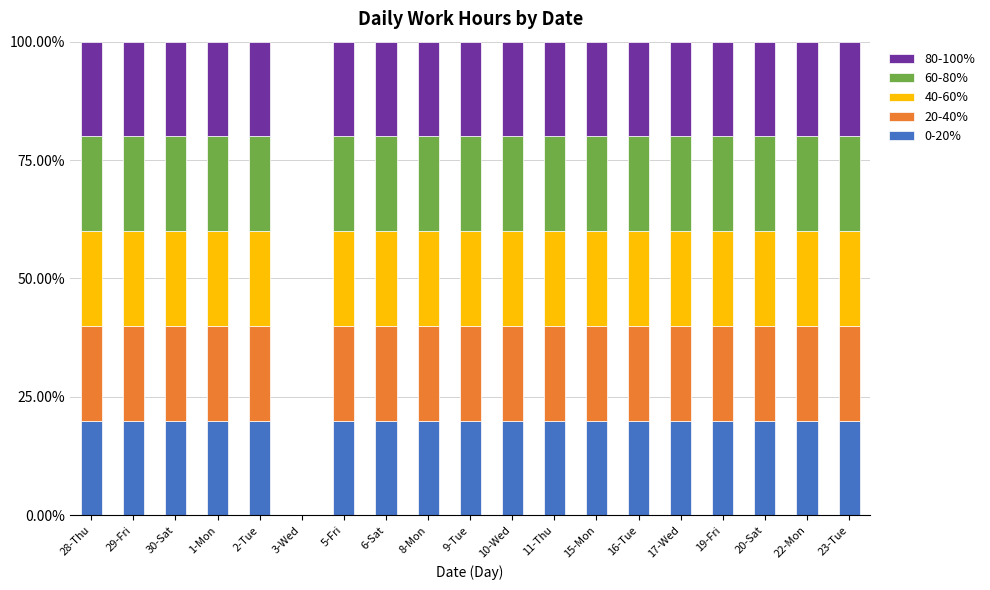

What is the total value across all series at 6-Sat?

100